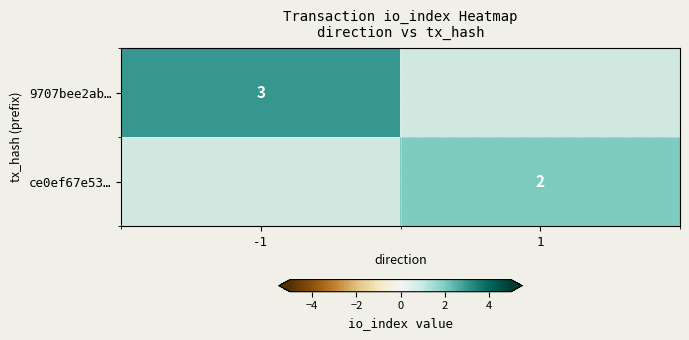

The value of 9707bee2ab… at -1 is 3. True or false?

True